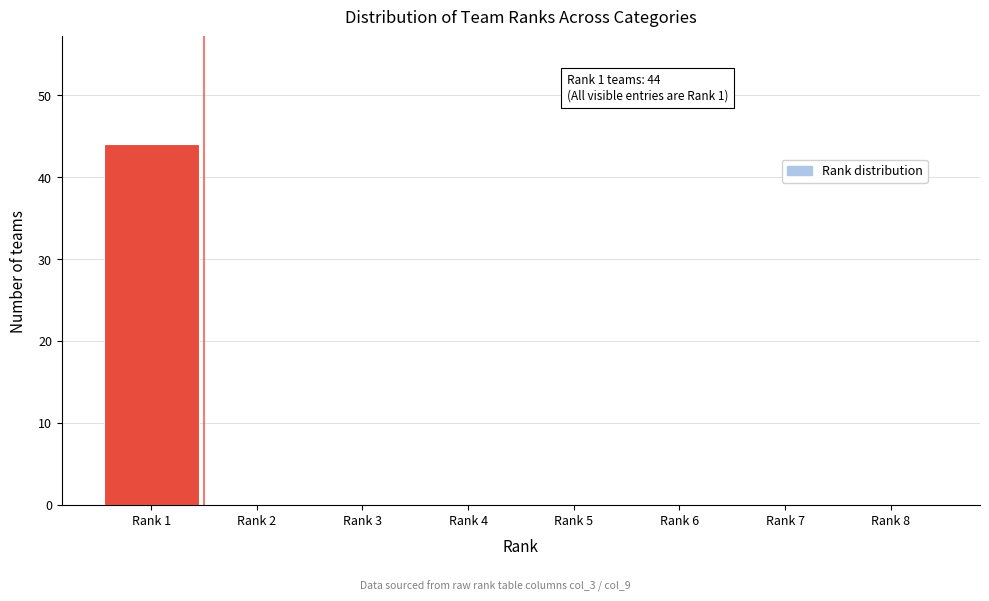

Reading right to left, extract all data points from this chart.

Rank 8=0	Rank 7=0	Rank 6=0	Rank 5=0	Rank 4=0	Rank 3=0	Rank 2=0	Rank 1=44